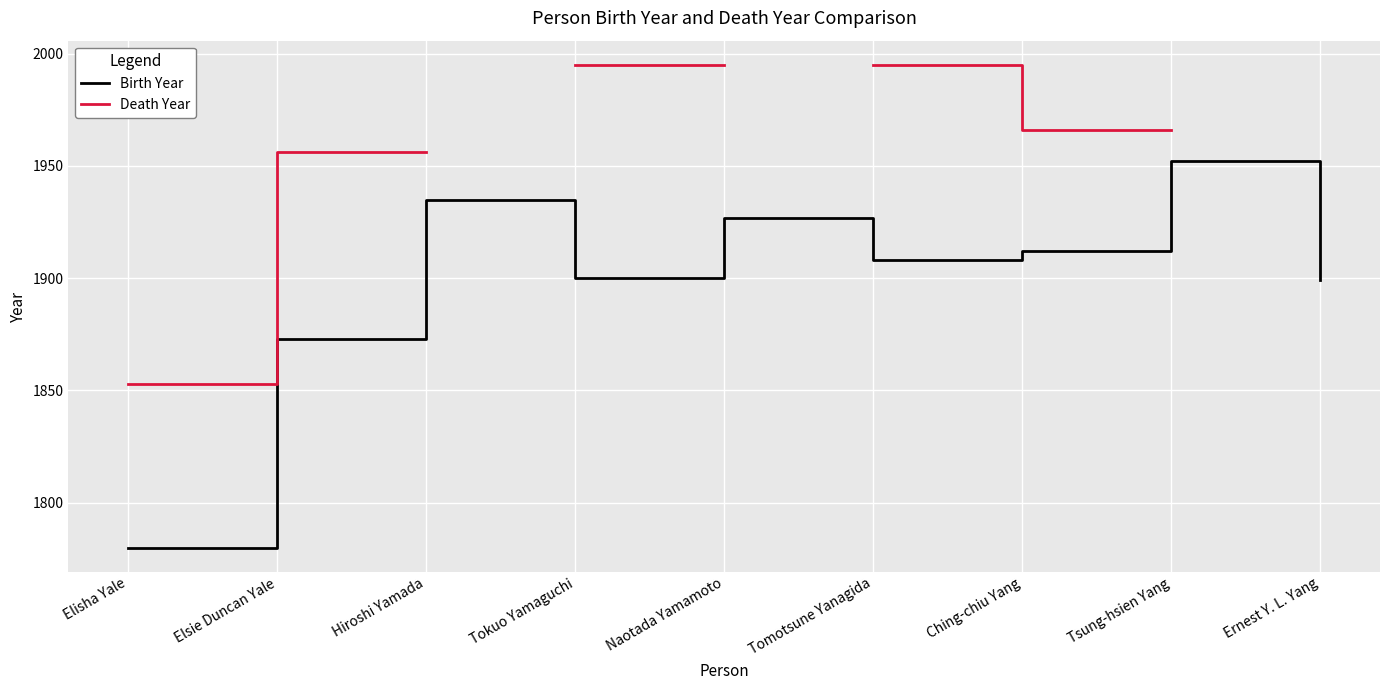

What is the average value of the Birth Year series?

1898